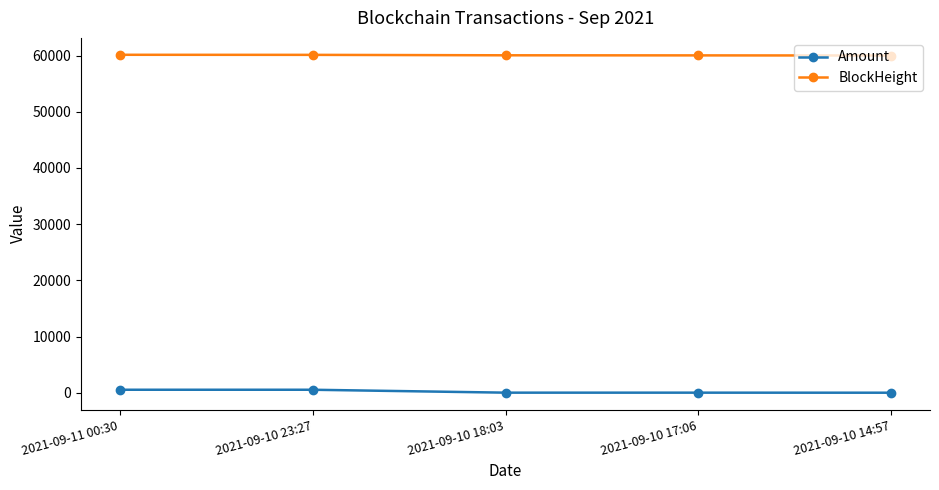

Does the chart display data point markers on the line(s)?

Yes